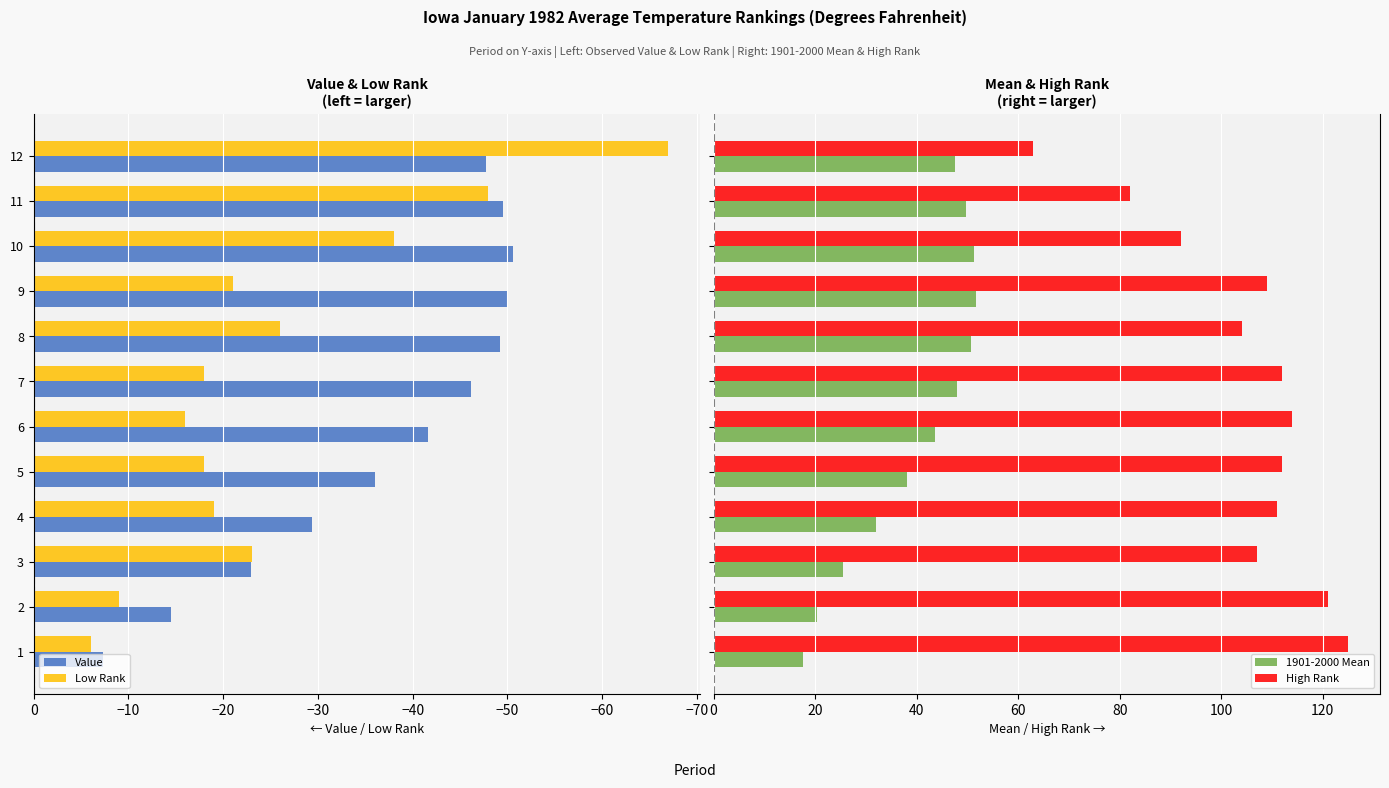

What is the minimum value for 1901-2000 Mean?

17.7